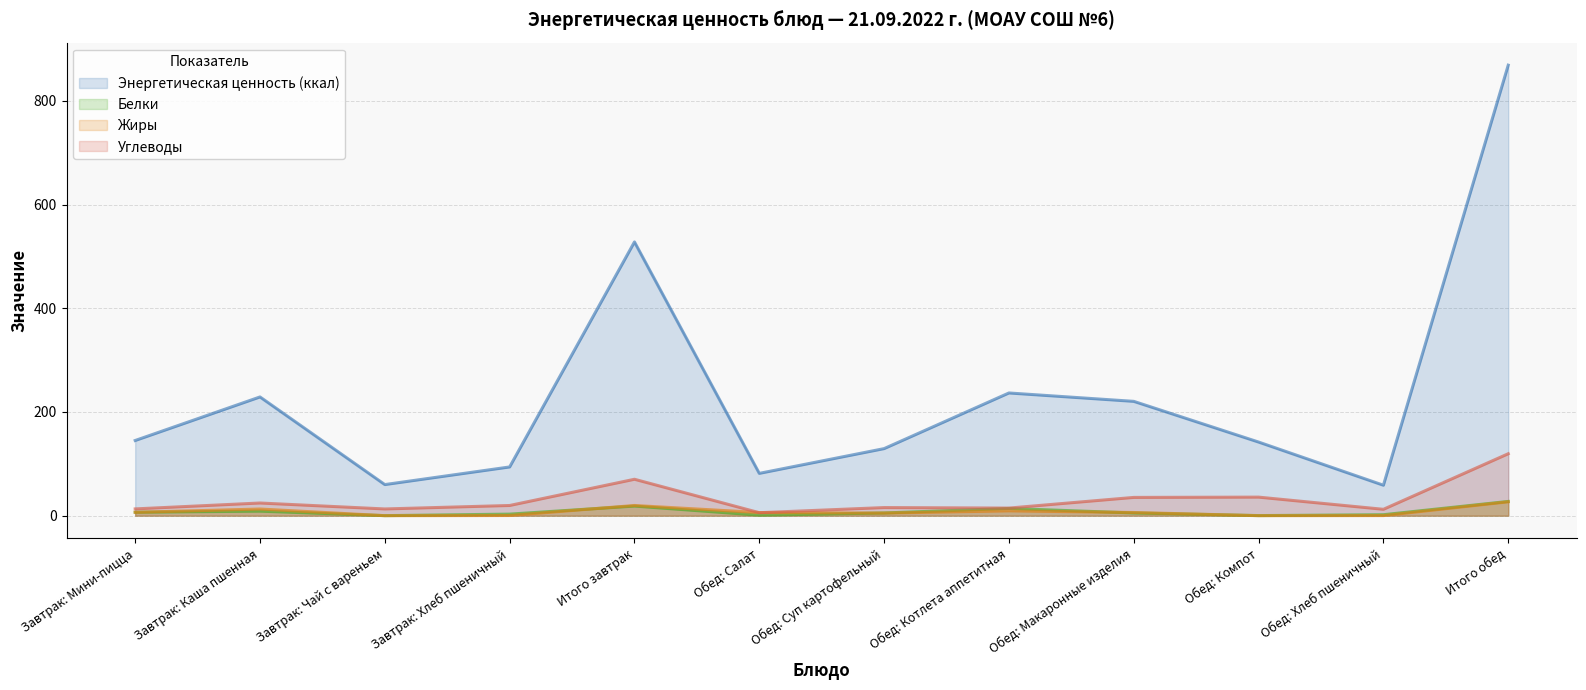

What is the label of the 11th point from the left?

Обед: Хлеб пшеничный